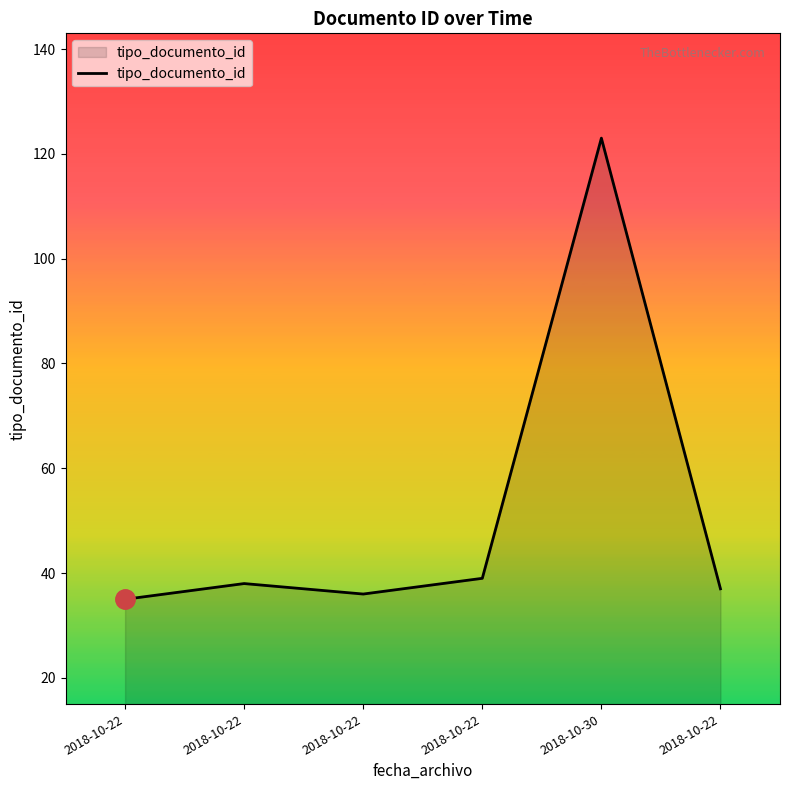

How many distinct data groups are displayed?

1